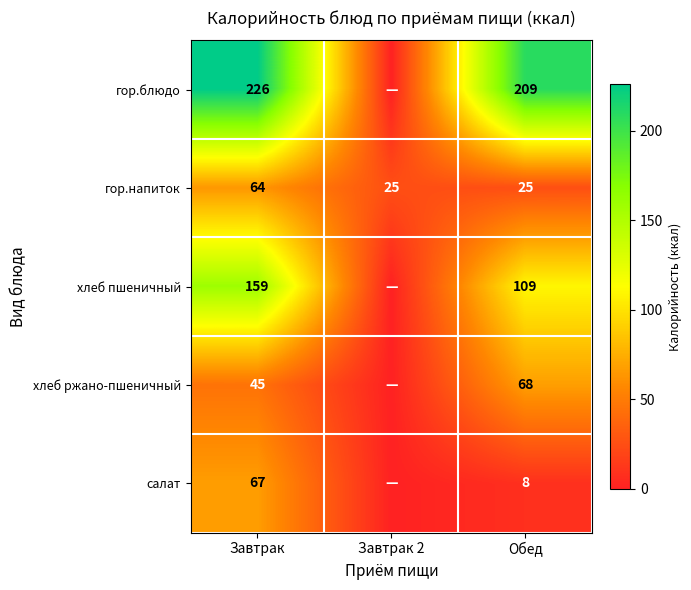

Rank the series at Обед from highest to lowest value.

гор.блюдо, хлеб пшеничный, хлеб ржано-пшеничный, гор.напиток, салат